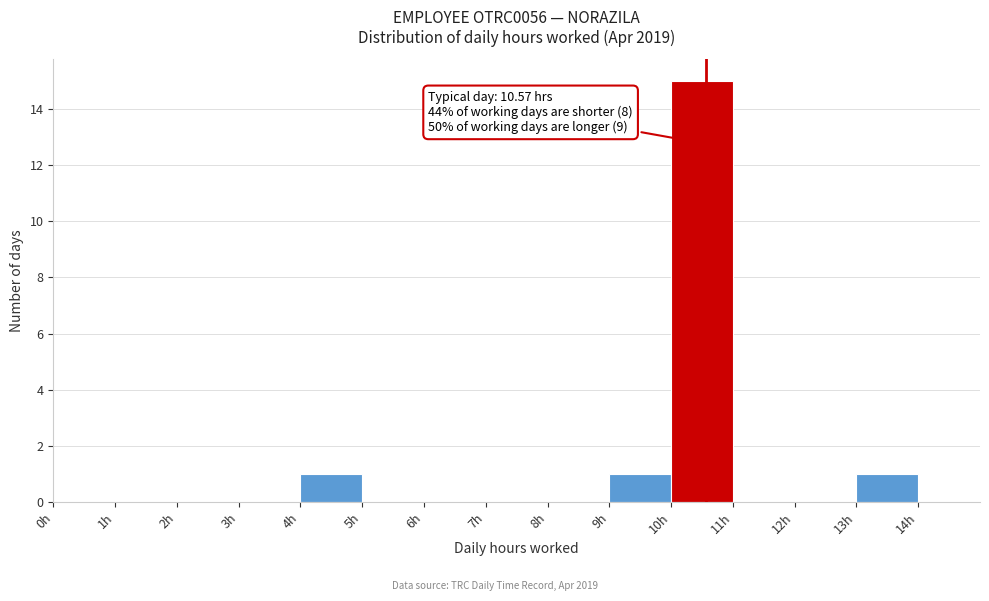

Which range on the x-axis has the tallest bar?

10 to 11